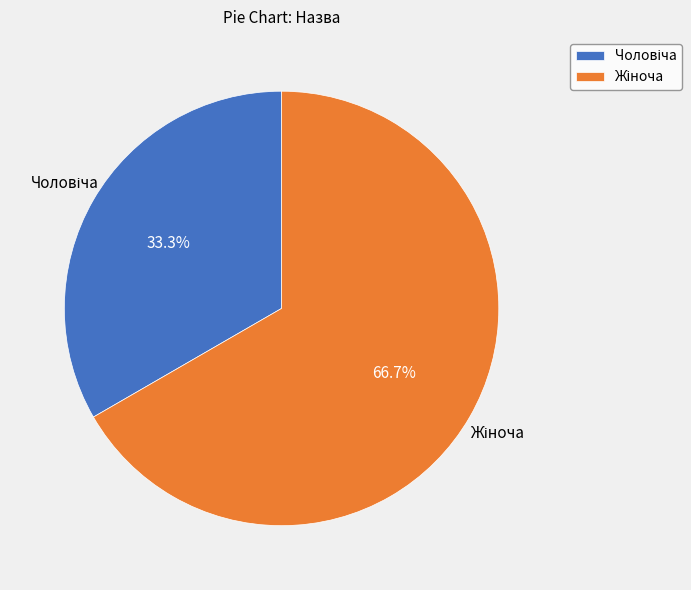

Does any single category account for the majority?

Yes